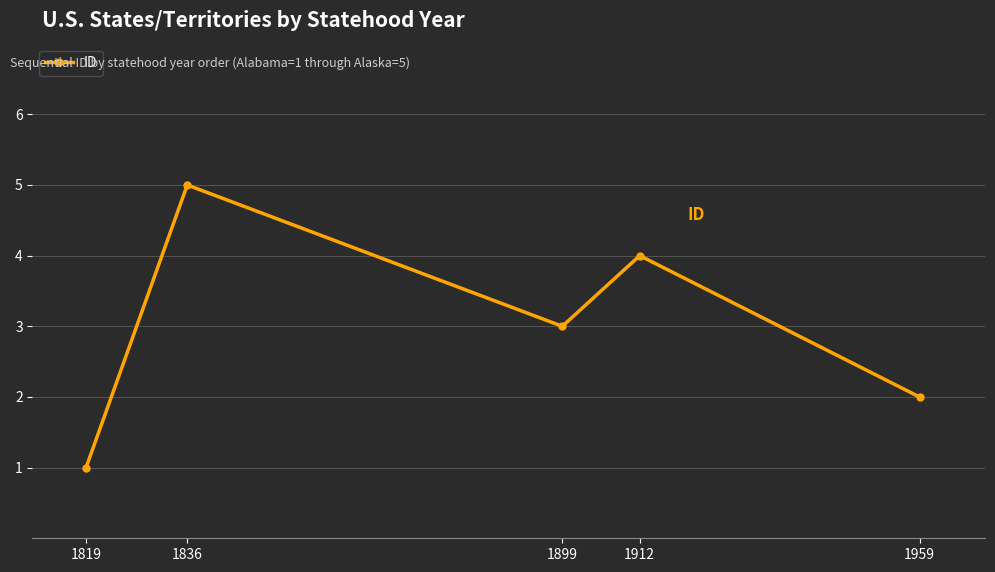

Rank the categories by value from highest to lowest.

1836, 1912, 1899, 1959, 1819